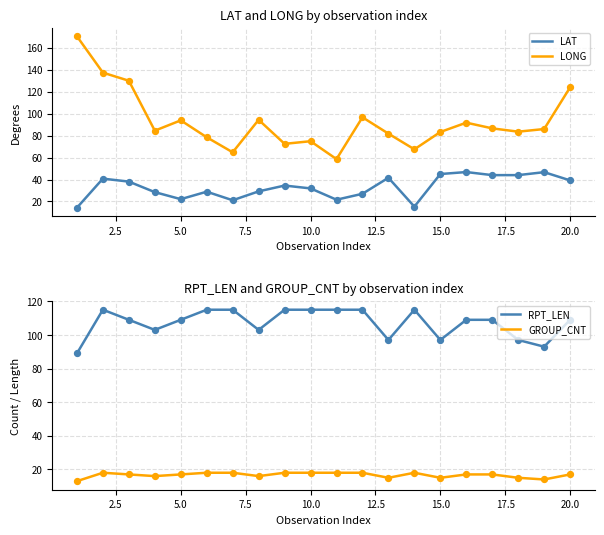

Which series reaches the maximum Y coordinate?

LONG